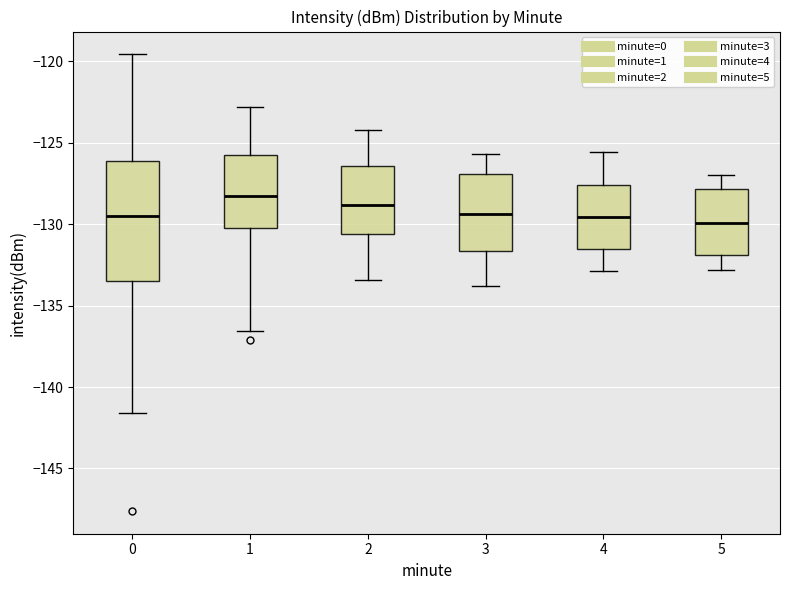

Where does the lower whisker of the box at x = 0 end on the y-axis? The values are not printed on the chart, so give them approximately, as read against the axis.

-141.5